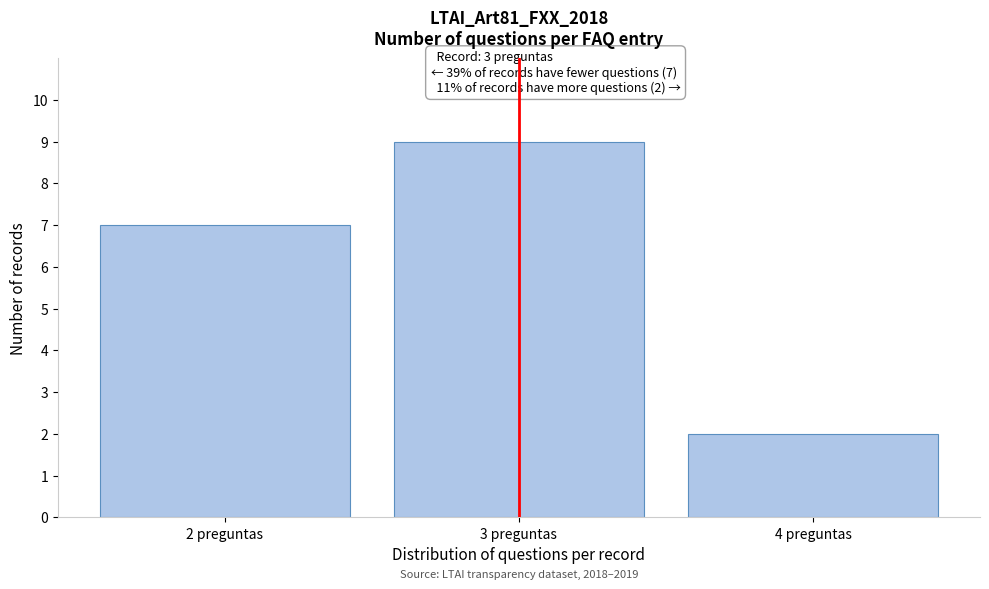

Which range on the x-axis has the tallest bar?

2.5 to 3.5